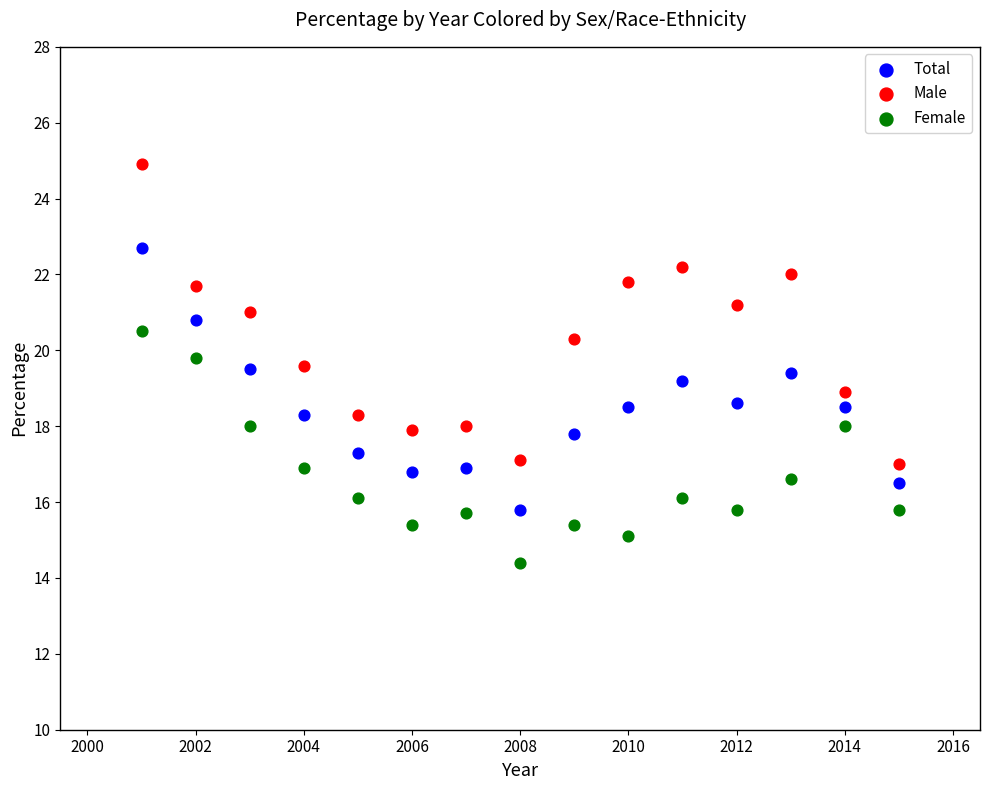

Which series has the largest Y range (max minus min)?

Male